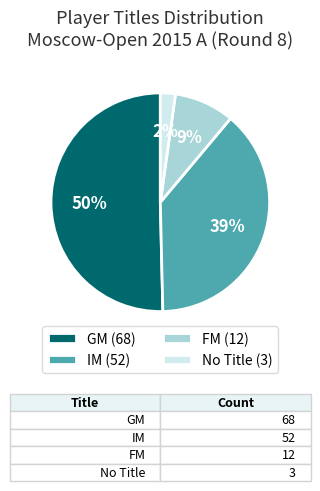

Combined, do IM (52) and GM (68) account for over 50%?

Yes